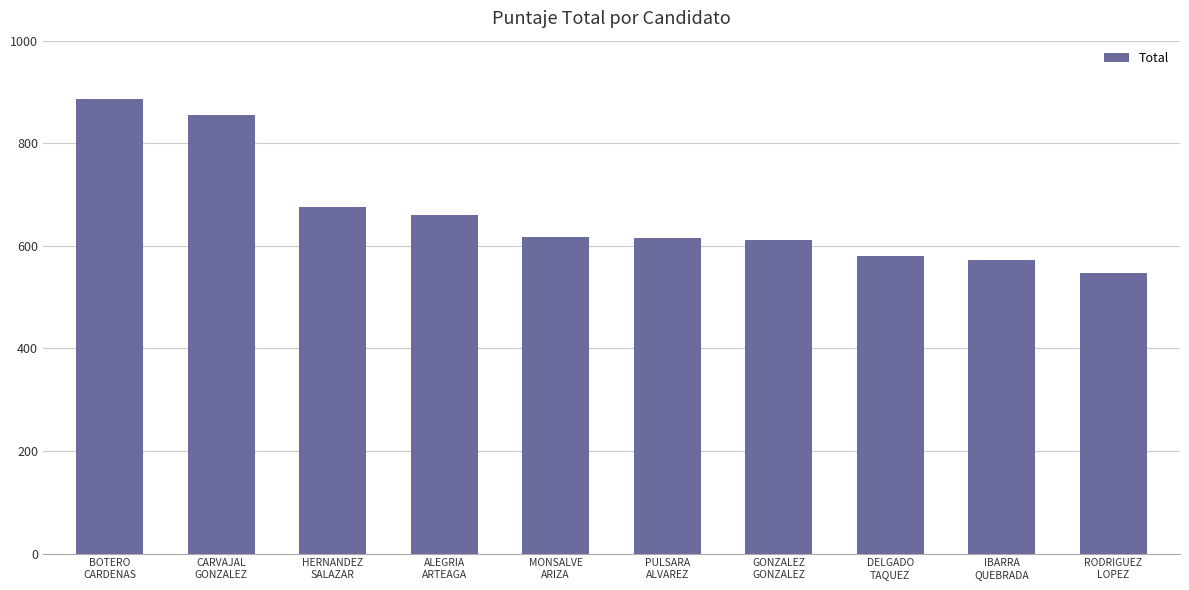

Where does the data first go above 618?

BOTERO
CARDENAS